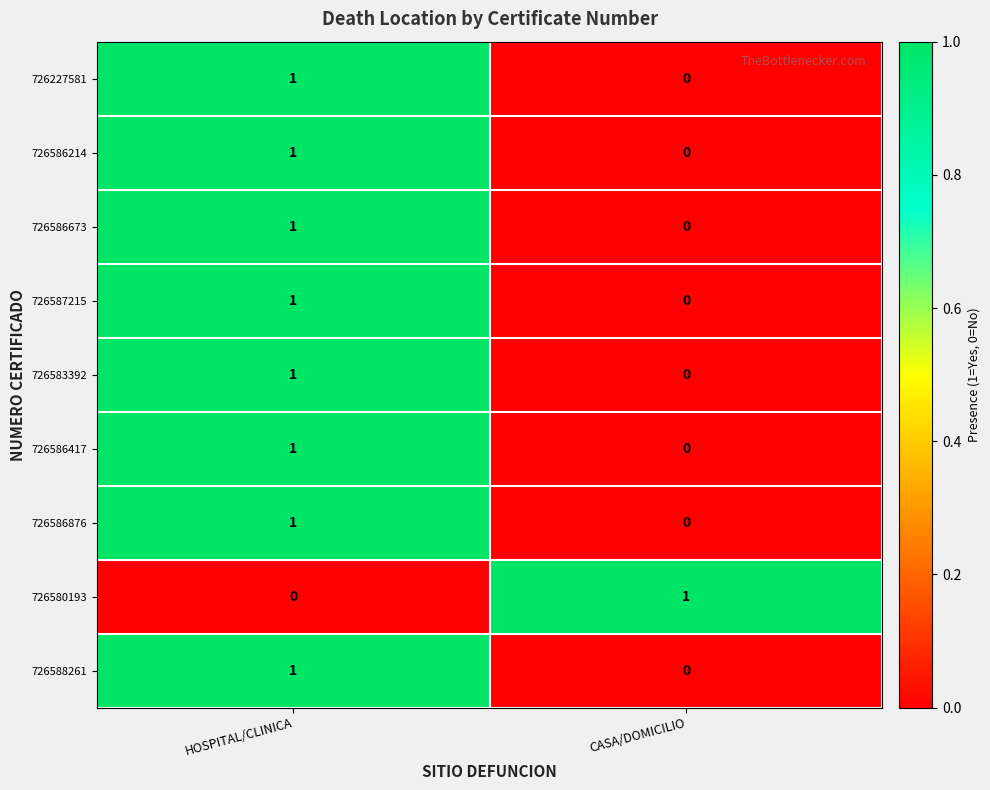

At which label does 726586417 reach its minimum?

CASA/DOMICILIO